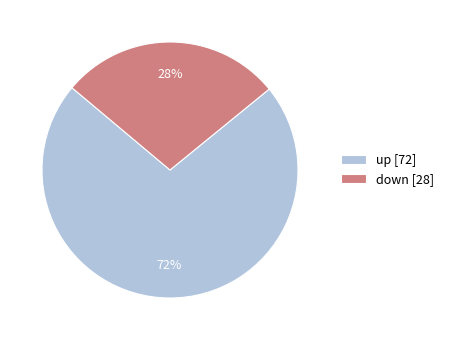

Between down and up, which is larger?

up